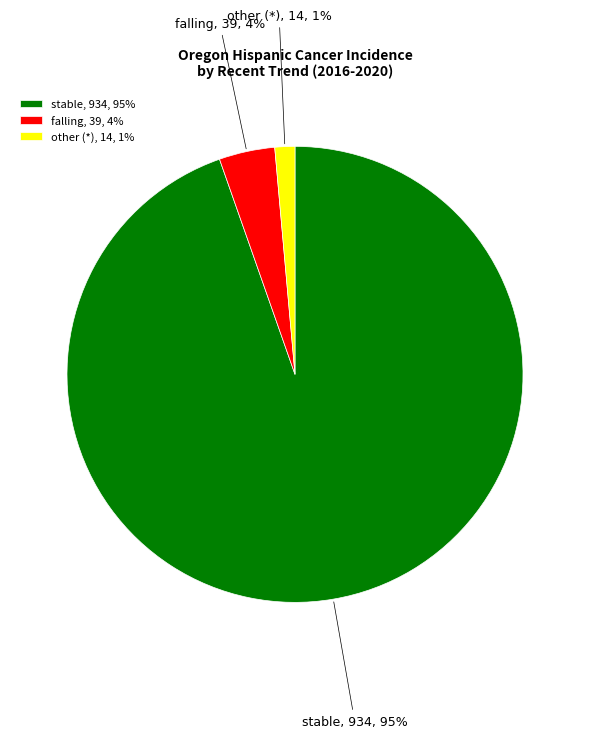

Between falling, 39, 4% and stable, 934, 95%, which is larger?

stable, 934, 95%